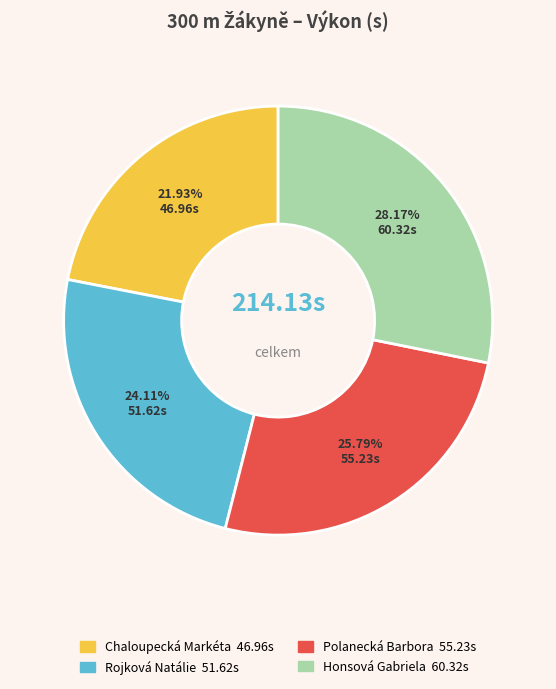

To the nearest percent, what portion does Rojková Natálie represent?

24%